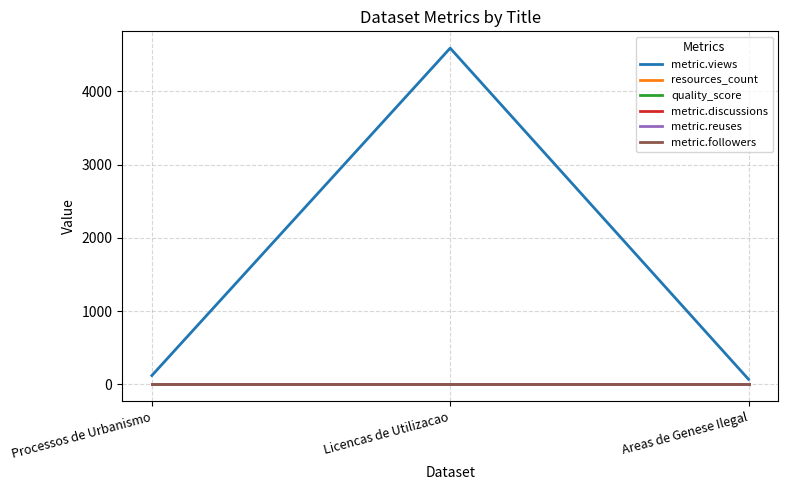

Does the chart have visible grid lines?

Yes